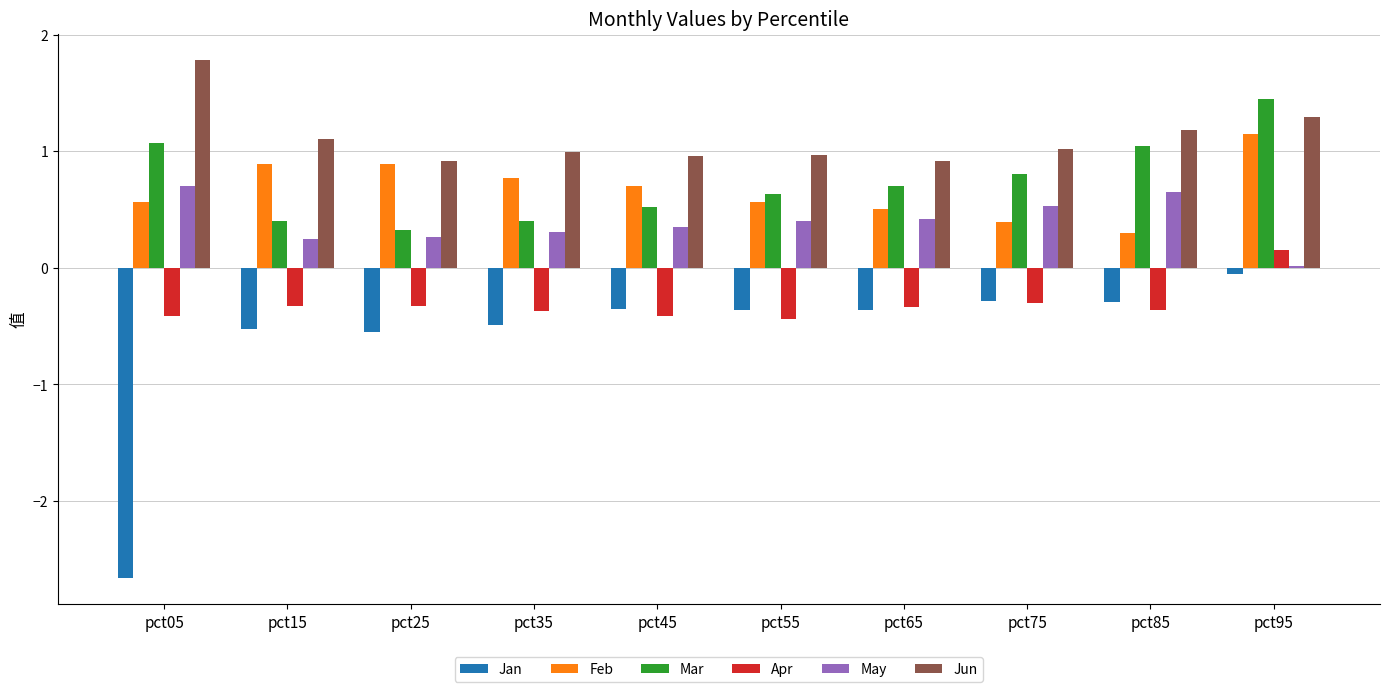

How many values in the Apr series are below 0?

9